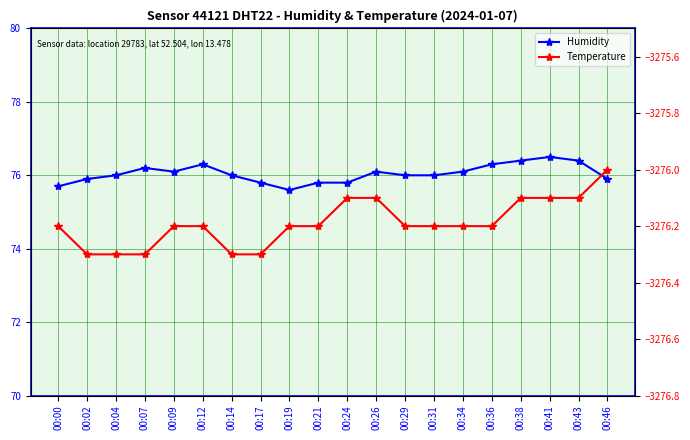

At which label does Temperature reach its peak?

00:46